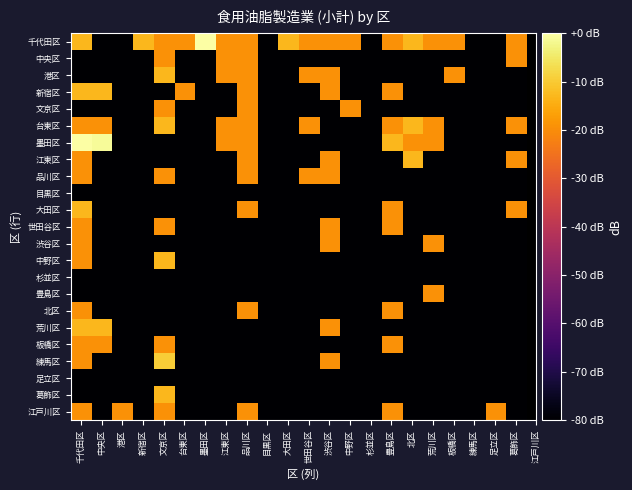

What is the total value across all series at 目黒区?

-3199.0